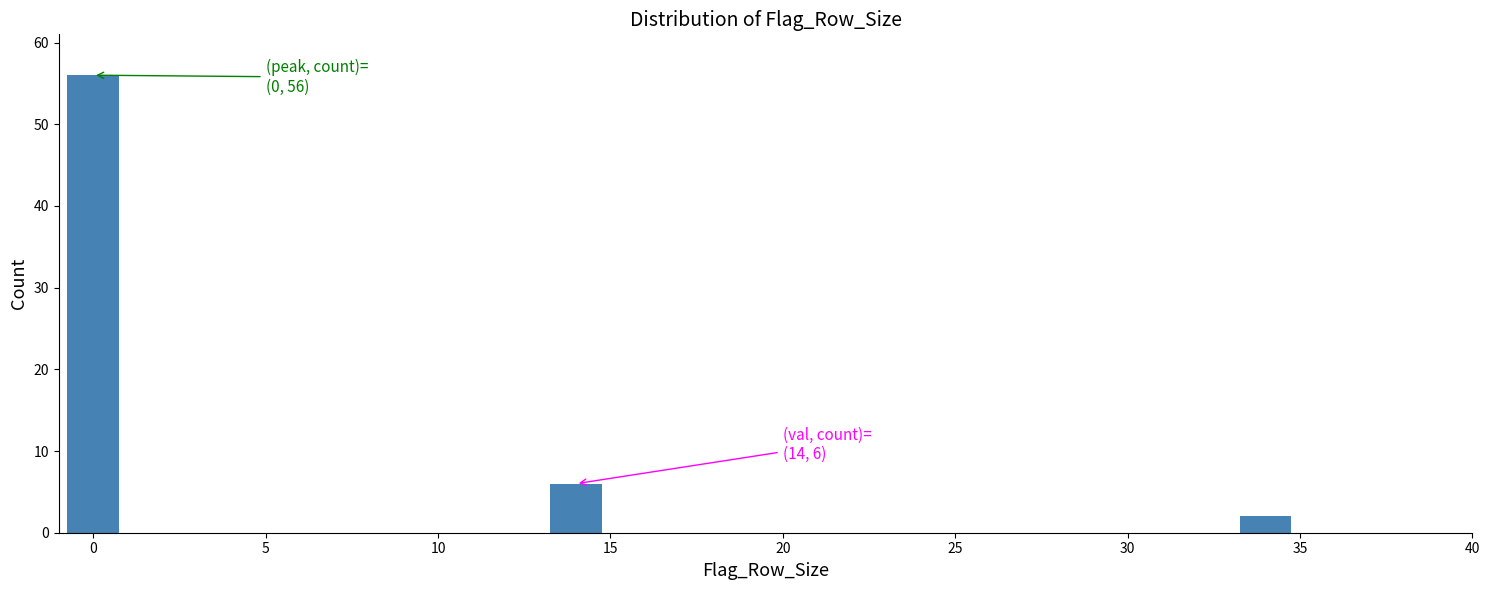

Reading right to left, extract all data points from this chart.

35=2	15=6	0=56